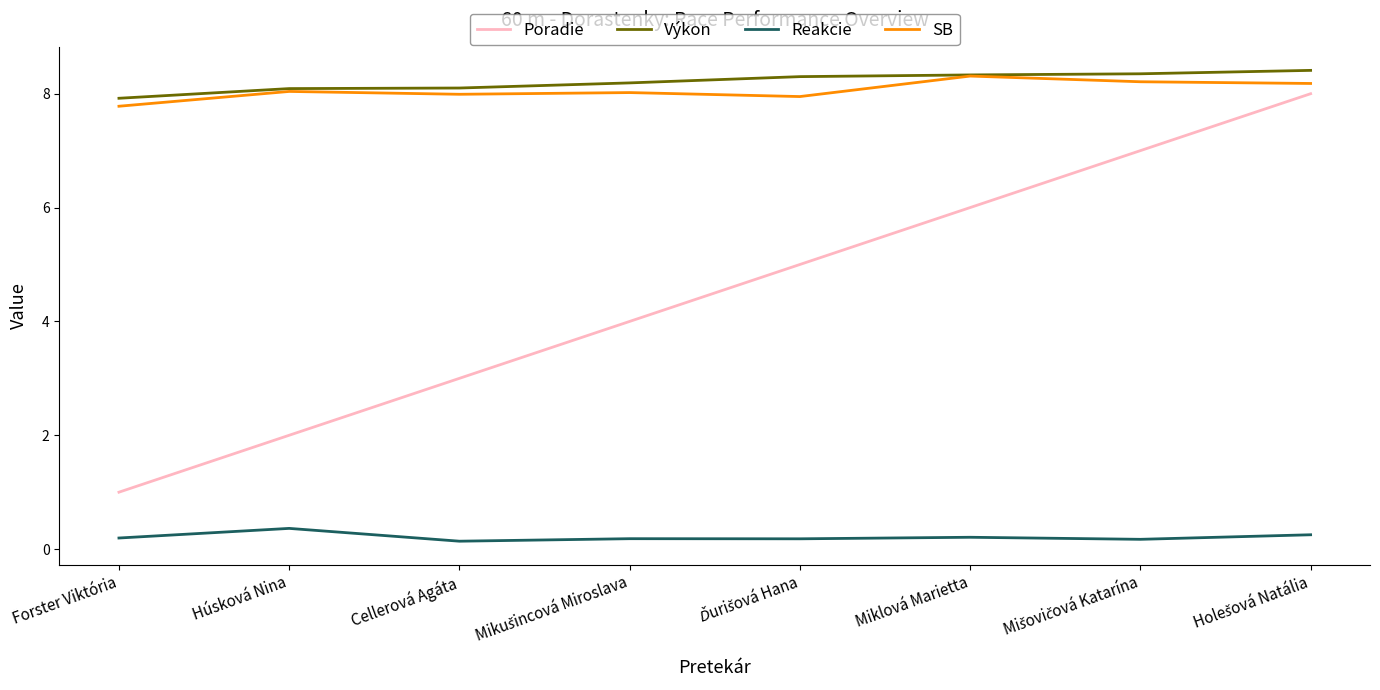

What is the minimum value for Poradie?

1.0